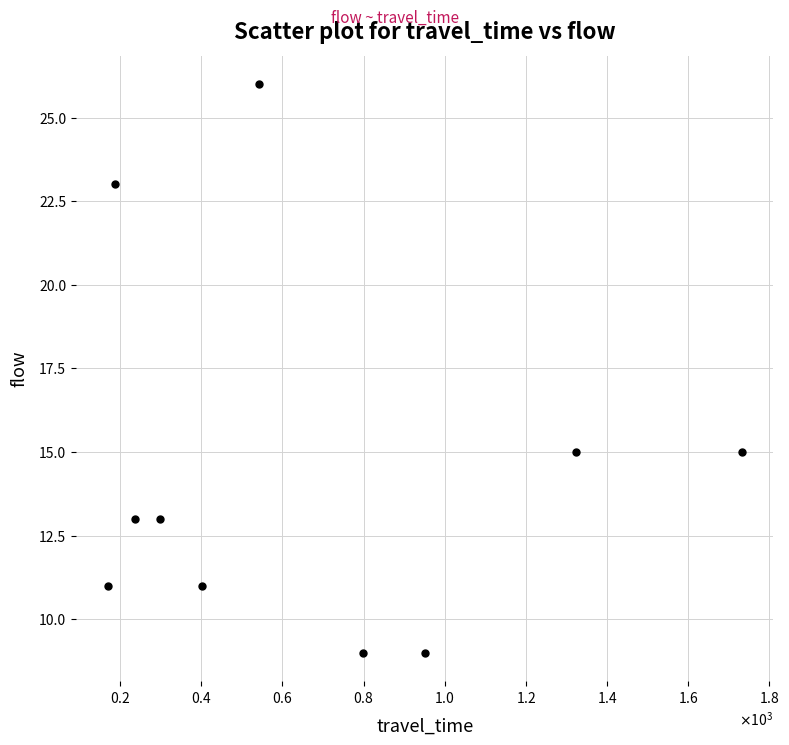

What is the range of Y values (max minus min)?

17